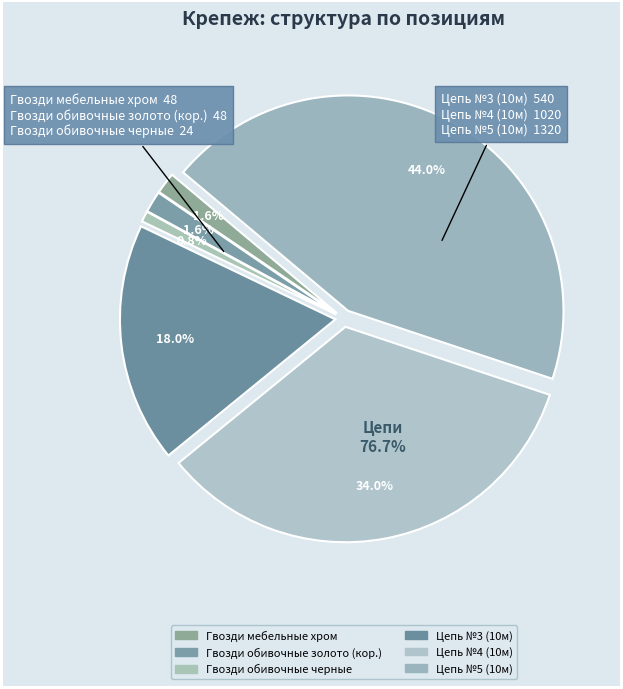

Which category has the smallest portion of the pie?

Гвозди обивочные черные